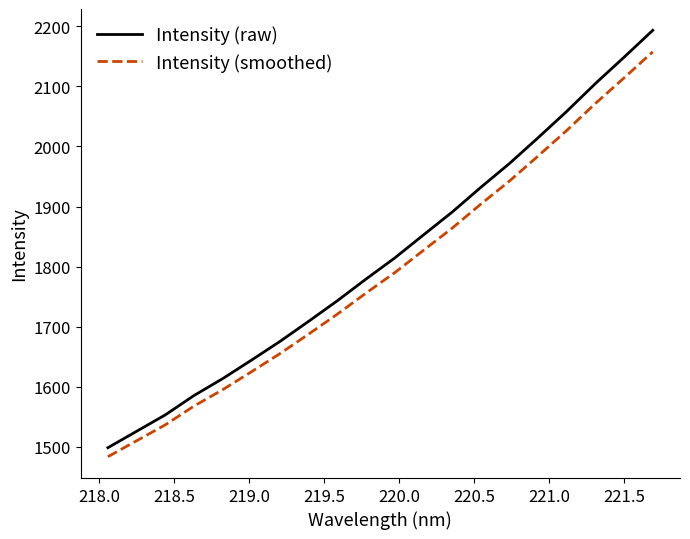

Which series has the largest range (max minus min)?

Intensity (raw)